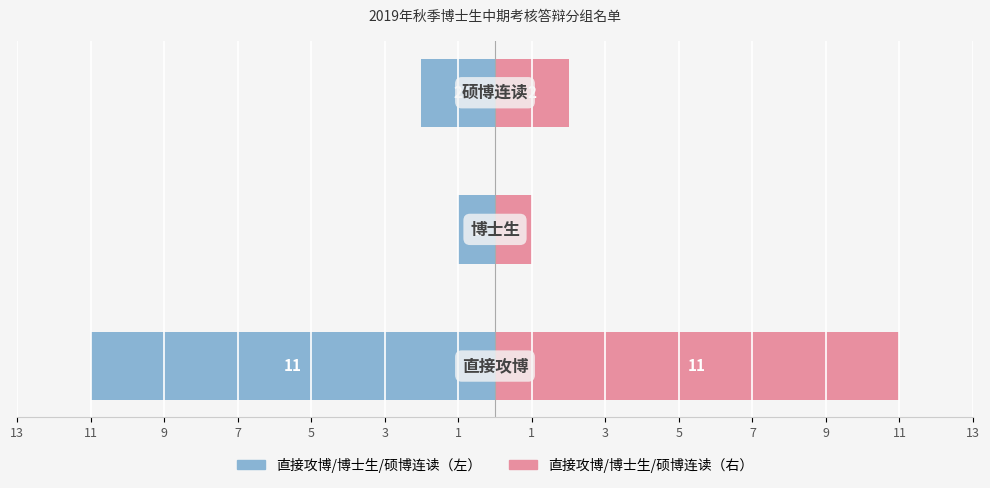

What is the lowest value of the 人数（左） series?

-11